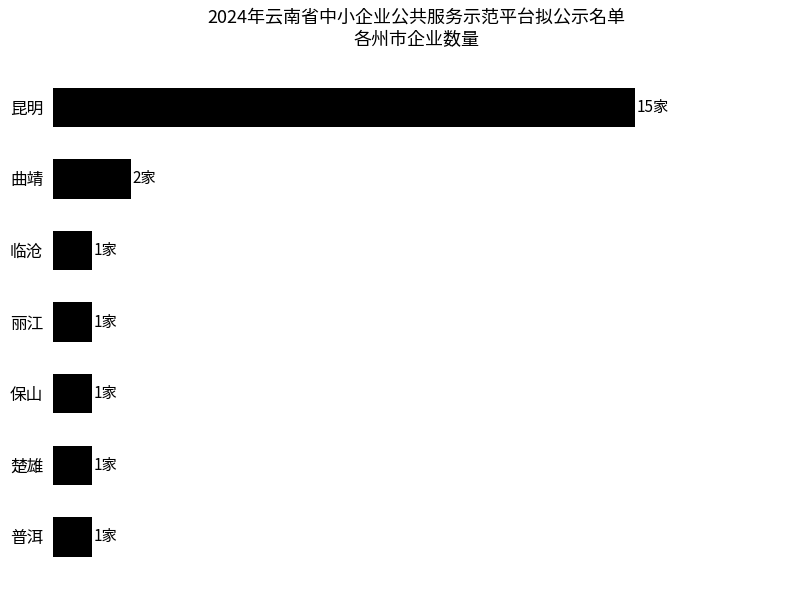

At which category does the chart reach its peak across all series?

昆明